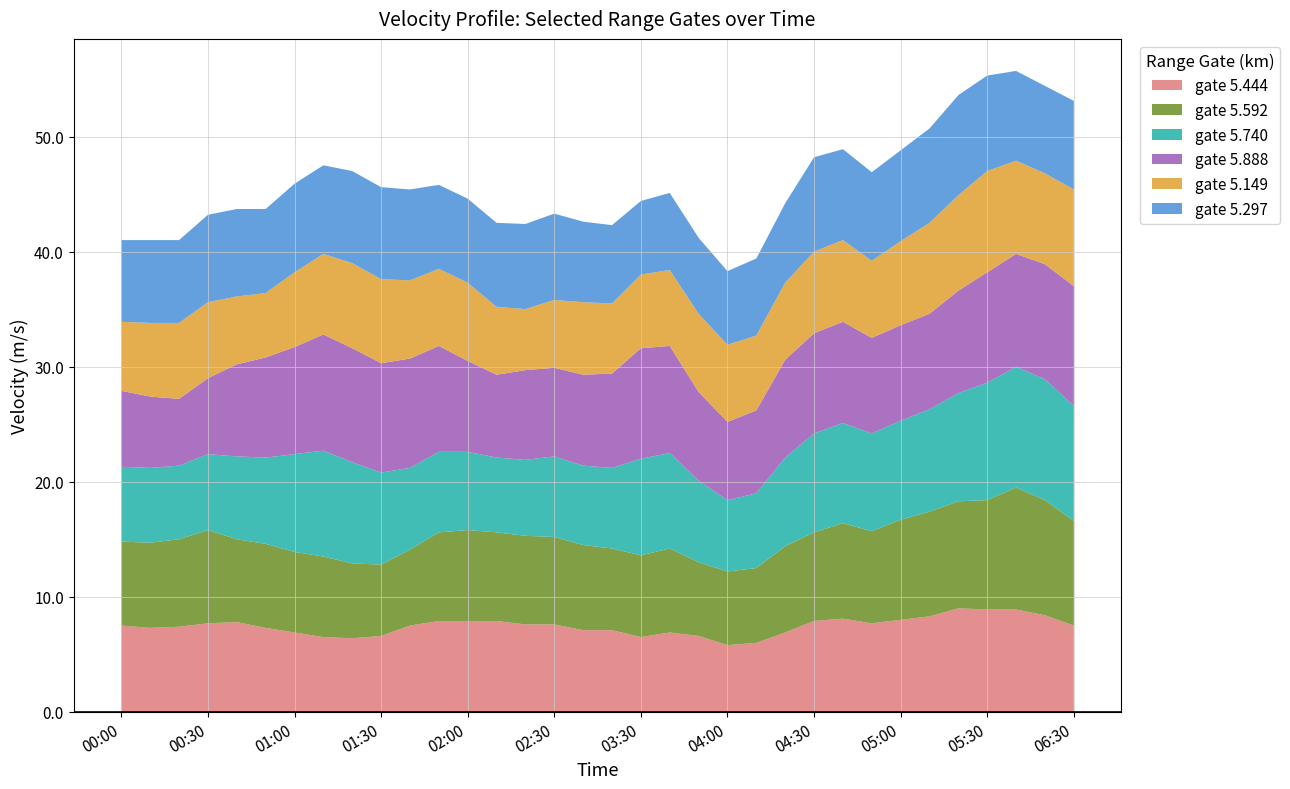

Reading right to left, extract all data points from this chart.

5.444: 7.5	8.4	8.9	8.9	9.0	8.3	8.0	7.7	8.1	7.9	6.9	6.0	5.8	6.6	6.9	6.5	7.1	7.1	7.6	7.6	7.9	7.9	7.9	7.5	6.6	6.4	6.5	6.9	7.3	7.8	7.7	7.4	7.3	7.5
5.592: 9.1	10.0	10.6	9.5	9.3	9.1	8.7	8.0	8.3	7.7	7.5	6.5	6.4	6.4	7.3	7.1	7.1	7.4	7.6	7.7	7.7	7.9	7.7	6.6	6.2	6.5	7.0	7.0	7.3	7.2	8.1	7.6	7.4	7.3
5.740: 10.0	10.5	10.5	10.2	9.4	8.9	8.6	8.5	8.7	8.6	7.7	6.5	6.2	7.1	8.3	8.4	7.0	6.9	7.0	6.6	6.5	6.8	7.0	7.1	8.0	8.8	9.2	8.5	7.5	7.2	6.6	6.4	6.5	6.5
5.888: 10.4	10.0	9.8	9.6	8.9	8.3	8.3	8.3	8.8	8.7	8.5	7.2	6.8	7.7	9.3	9.6	8.2	7.9	7.7	7.8	7.2	7.9	9.2	9.5	9.5	9.9	10.1	9.3	8.7	8.0	6.6	5.8	6.2	6.6
5.149: 8.4	7.9	8.1	8.8	8.3	7.9	7.3	6.7	7.1	7.1	6.7	6.5	6.7	6.8	6.6	6.4	6.1	6.3	5.9	5.3	5.9	6.8	6.7	6.8	7.3	7.4	7.0	6.5	5.6	5.9	6.6	6.6	6.4	6.0
5.297: 7.7	7.6	7.8	8.3	8.7	8.2	7.9	7.7	7.9	8.2	6.9	6.7	6.4	6.6	6.7	6.4	6.8	7.0	7.5	7.4	7.3	7.3	7.3	7.9	8.0	8.0	7.7	7.7	7.3	7.6	7.6	7.2	7.2	7.1